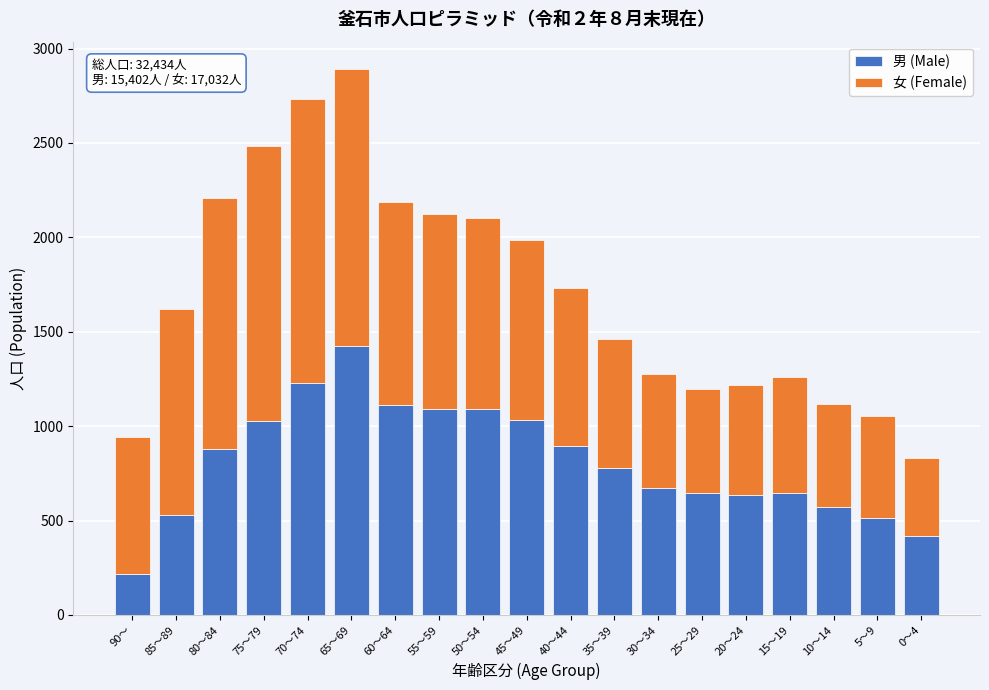

Is it true that 男 (Male) equals 1789 at 60～64?

False